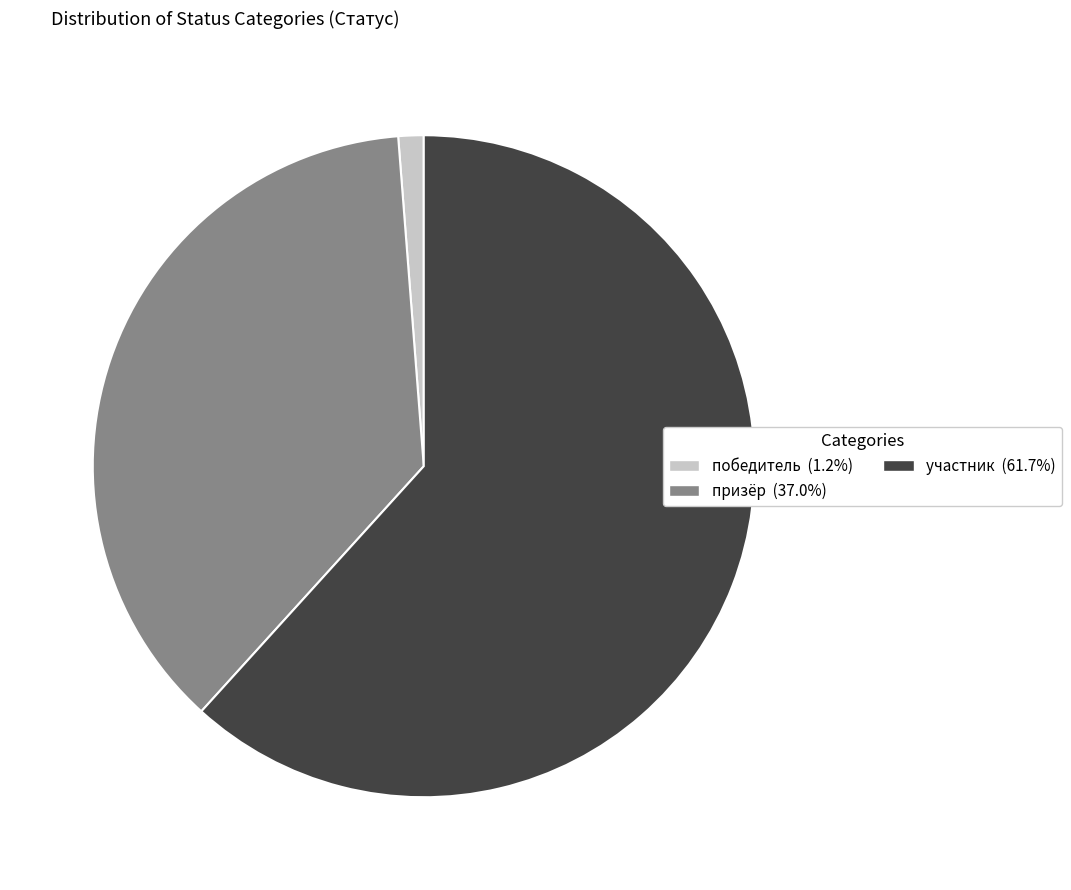

Combined, do победитель and участник account for over 50%?

Yes